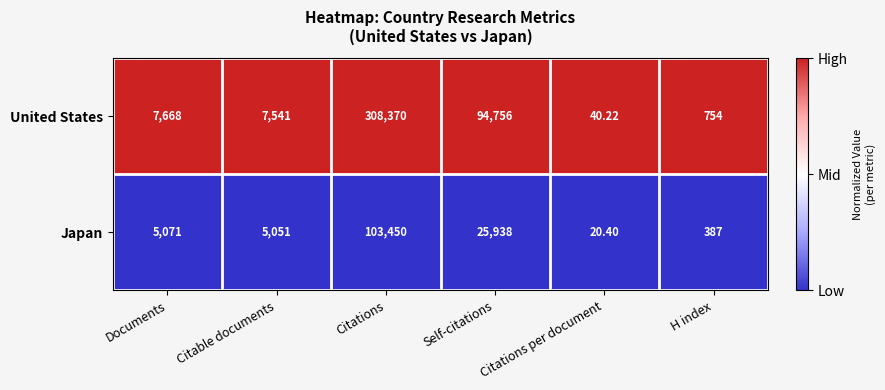

Where is Japan nearest to the value 51735?

Self-citations